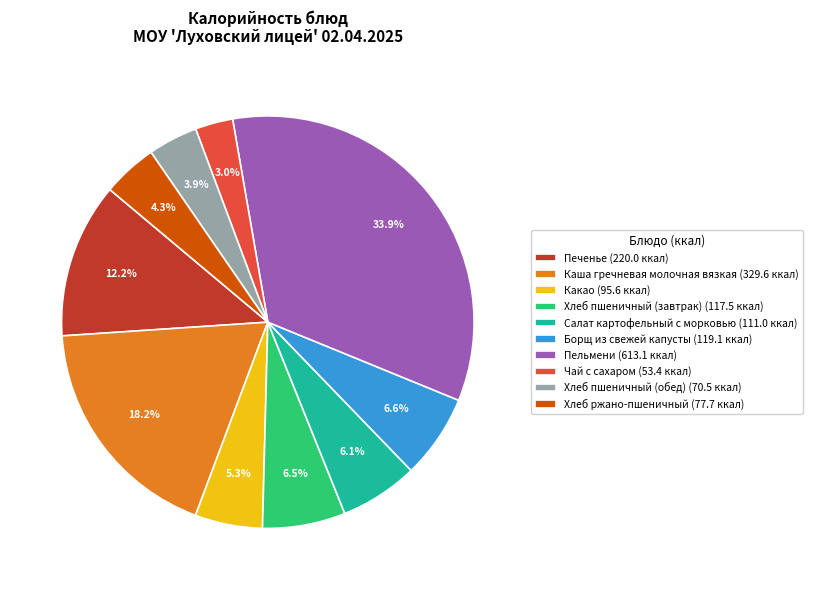

Is the sum of Каша гречневая молочная вязкая and Пельмени greater than half?

Yes